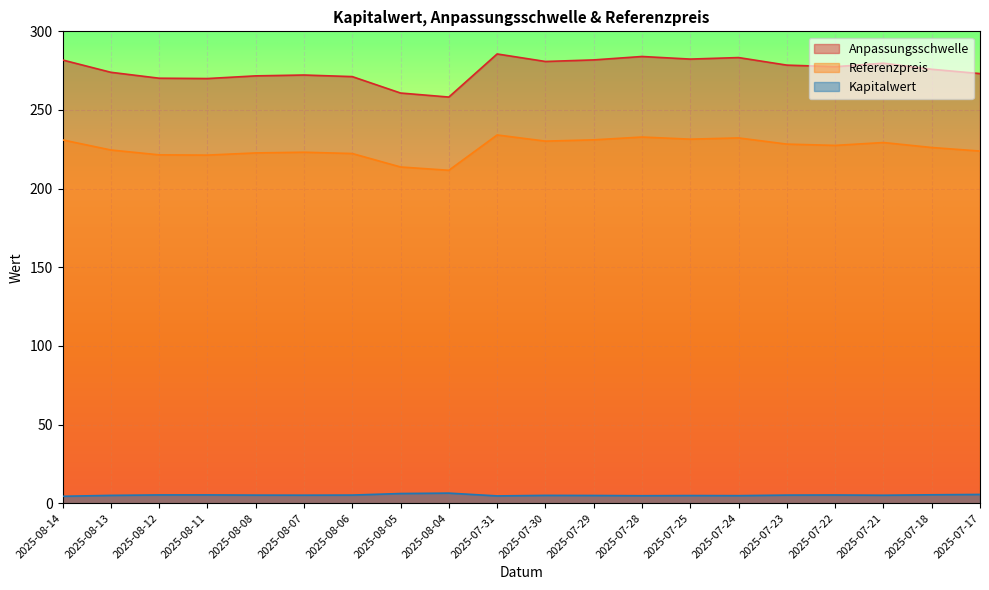

Reading left to right, transcribe all the data shown in this chart.

Anpassungsschwelle: 2025-08-14=281.8	2025-08-13=274.0	2025-08-12=270.2	2025-08-11=270.0	2025-08-08=271.7	2025-08-07=272.2	2025-08-06=271.2	2025-08-05=260.8	2025-08-04=258.2	2025-07-31=285.6	2025-07-30=280.8	2025-07-29=281.8	2025-07-28=284.0	2025-07-25=282.4	2025-07-24=283.3	2025-07-23=278.5	2025-07-22=277.5	2025-07-21=279.7	2025-07-18=275.9	2025-07-17=273.1
Referenzpreis: 2025-08-14=231.0	2025-08-13=224.6	2025-08-12=221.5	2025-08-11=221.3	2025-08-08=222.7	2025-08-07=223.1	2025-08-06=222.3	2025-08-05=213.8	2025-08-04=211.7	2025-07-31=234.1	2025-07-30=230.2	2025-07-29=231.0	2025-07-28=232.8	2025-07-25=231.4	2025-07-24=232.2	2025-07-23=228.3	2025-07-22=227.5	2025-07-21=229.3	2025-07-18=226.1	2025-07-17=223.9
Kapitalwert: 2025-08-14=4.4	2025-08-13=5.0	2025-08-12=5.2	2025-08-11=5.2	2025-08-08=5.1	2025-08-07=5.1	2025-08-06=5.2	2025-08-05=6.1	2025-08-04=6.4	2025-07-31=4.6	2025-07-30=5.0	2025-07-29=4.9	2025-07-28=4.7	2025-07-25=4.8	2025-07-24=4.8	2025-07-23=5.1	2025-07-22=5.2	2025-07-21=5.0	2025-07-18=5.3	2025-07-17=5.5